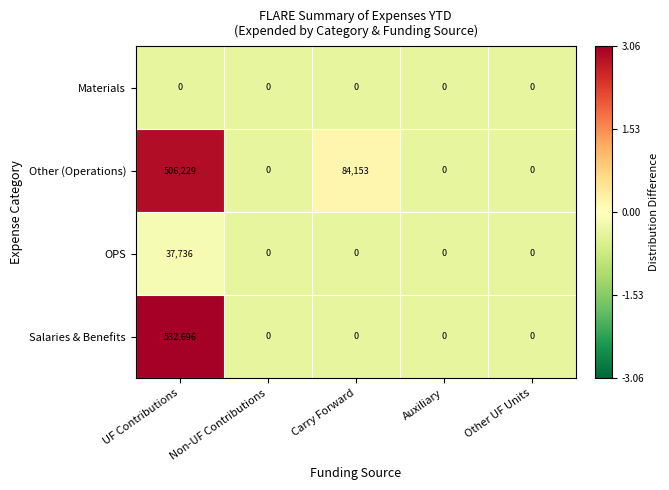

Rank the series by their maximum value, from highest to lowest.

Salaries & Benefits, Other (Operations), OPS, Materials